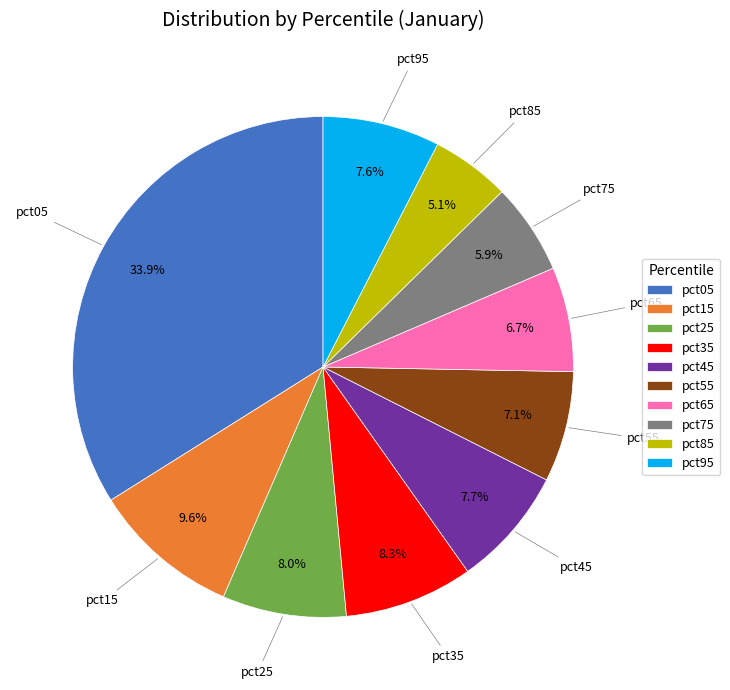

What percentage is the pct85 slice, to the nearest percent?

5%